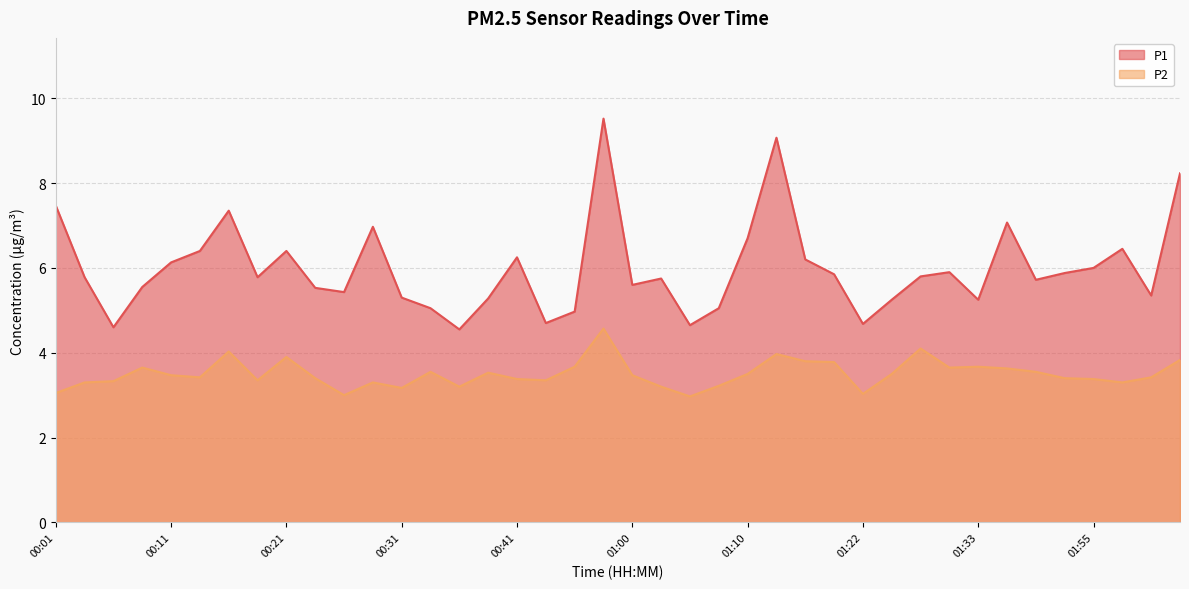

Where is P1 nearest to the value 7?

00:28